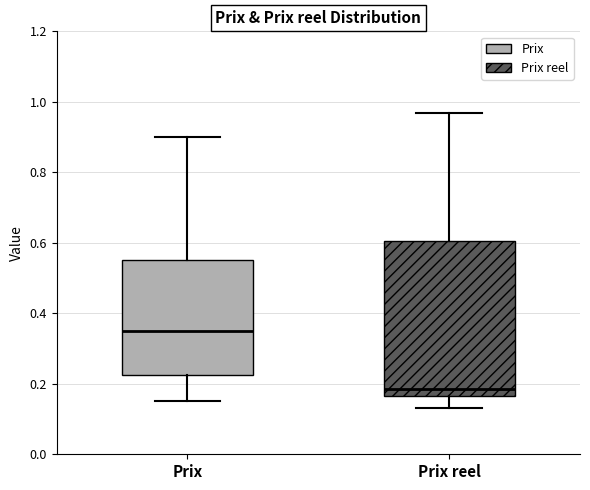

Which box's median line is the lowest?

Prix reel